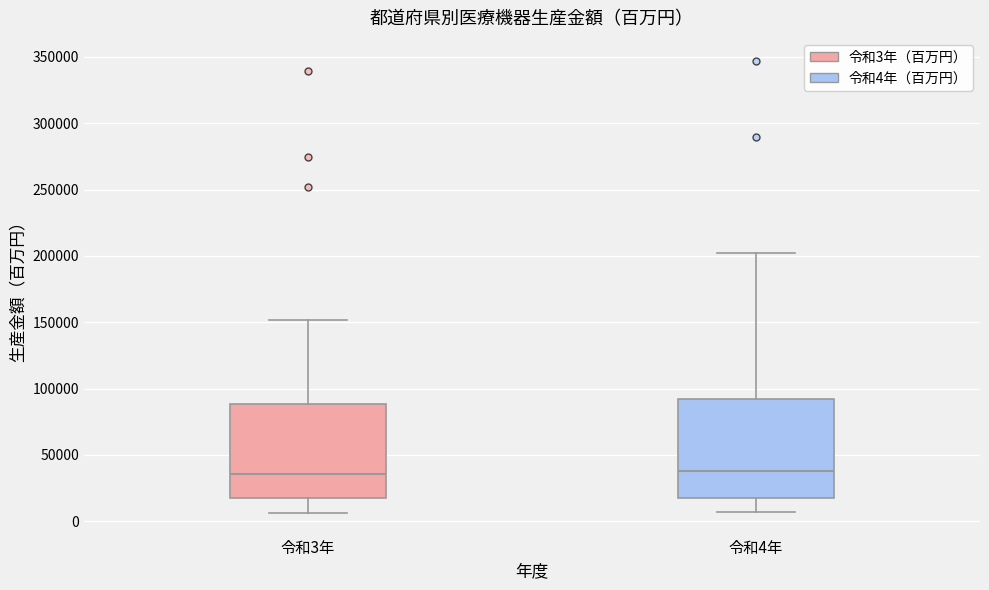

Where does the upper whisker of the box for 令和4年 end on the y-axis? The values are not printed on the chart, so give them approximately, as read against the axis.

200000